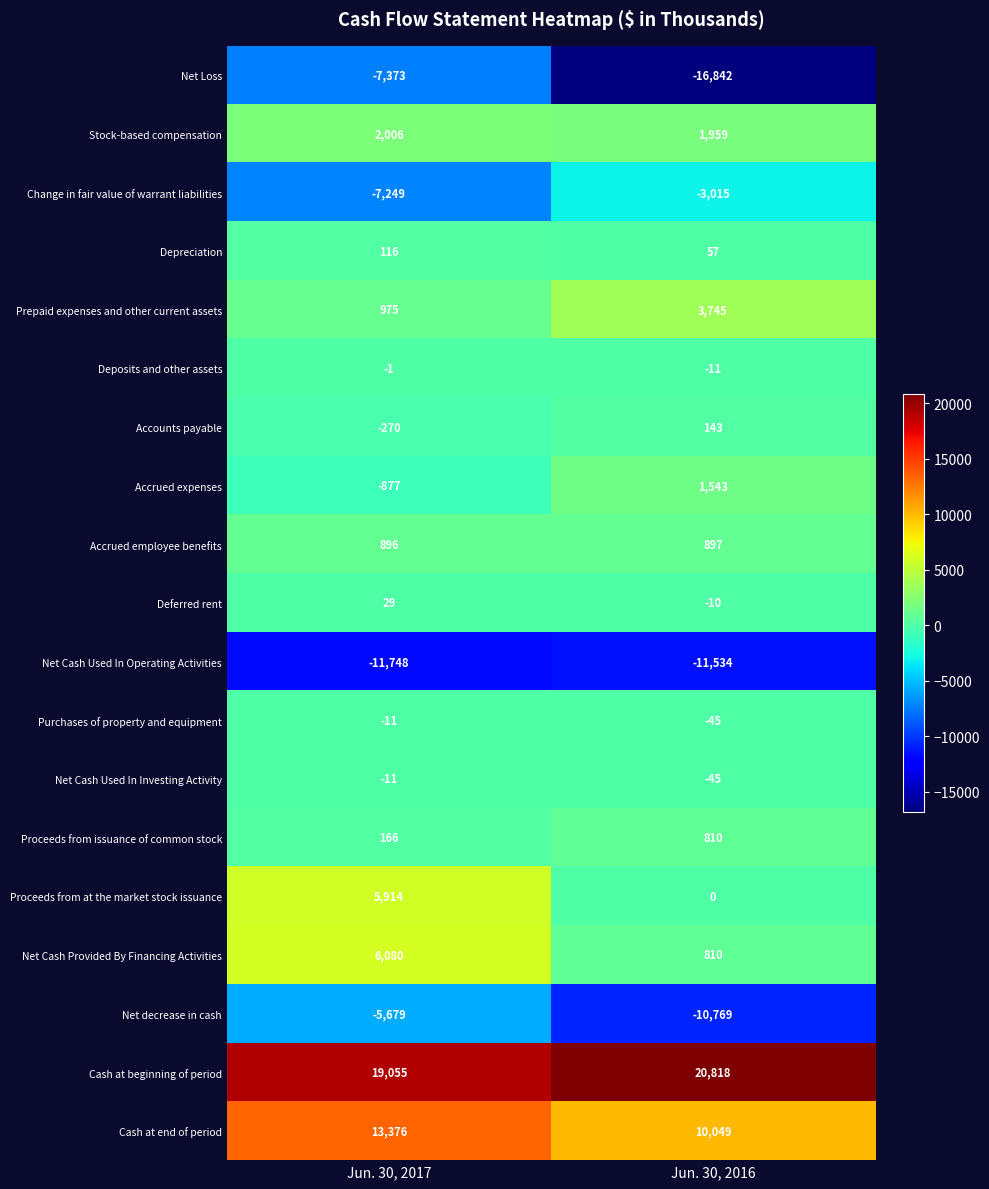

What value does the Proceeds from at the market stock issuance series have at Jun. 30, 2017, to the nearest 10?

5910